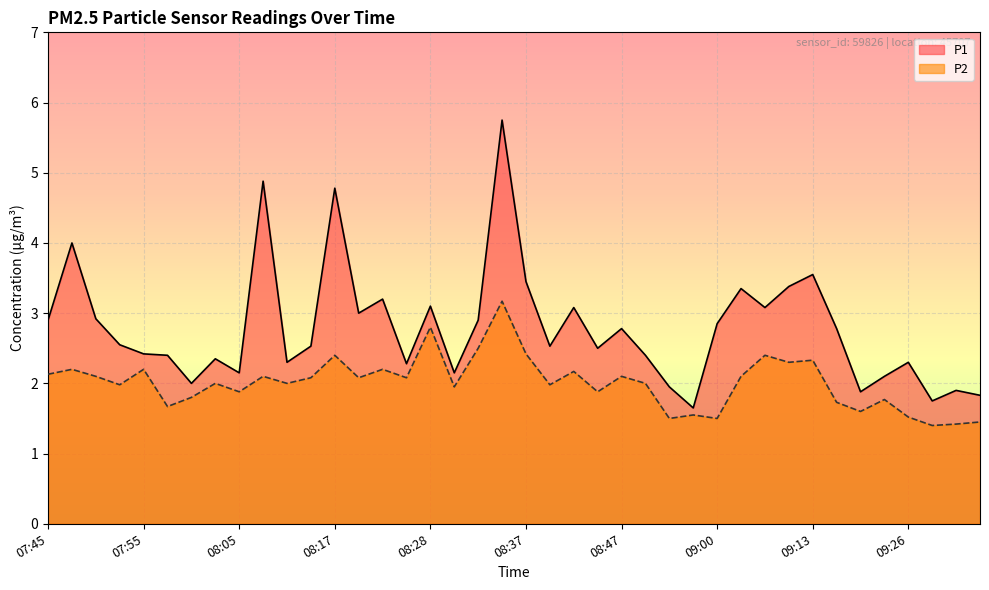

True or false: P1 has more than 2 interior local peaks.

True